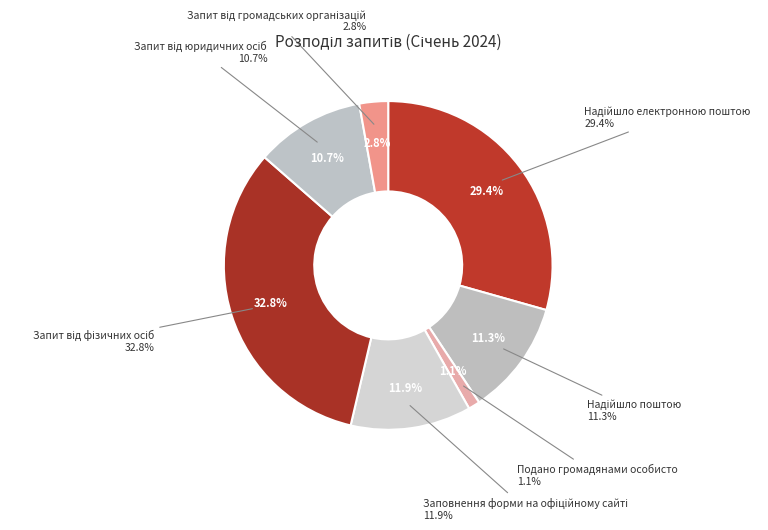

To the nearest percent, what is the combined percentage of Запит від громадських організацій and Надійшло поштою?

14%